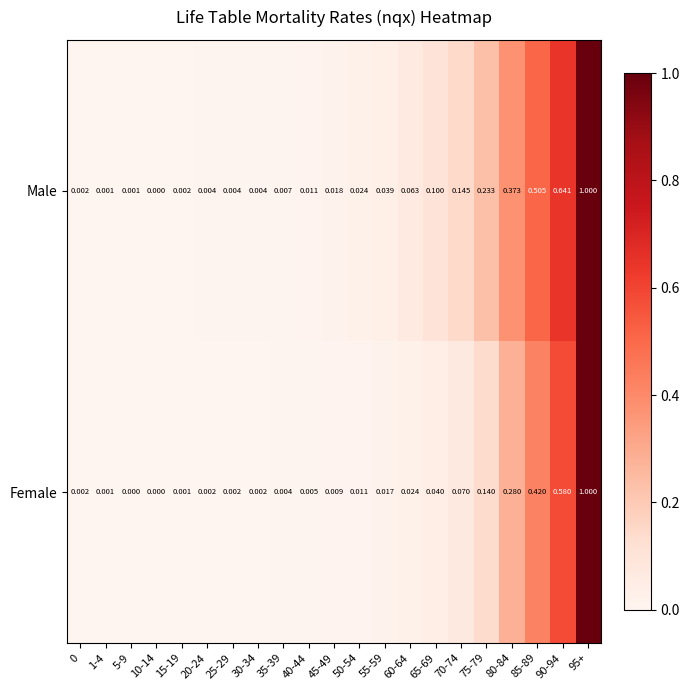

At 70-74, list the series in order from smallest to largest.

Female, Male